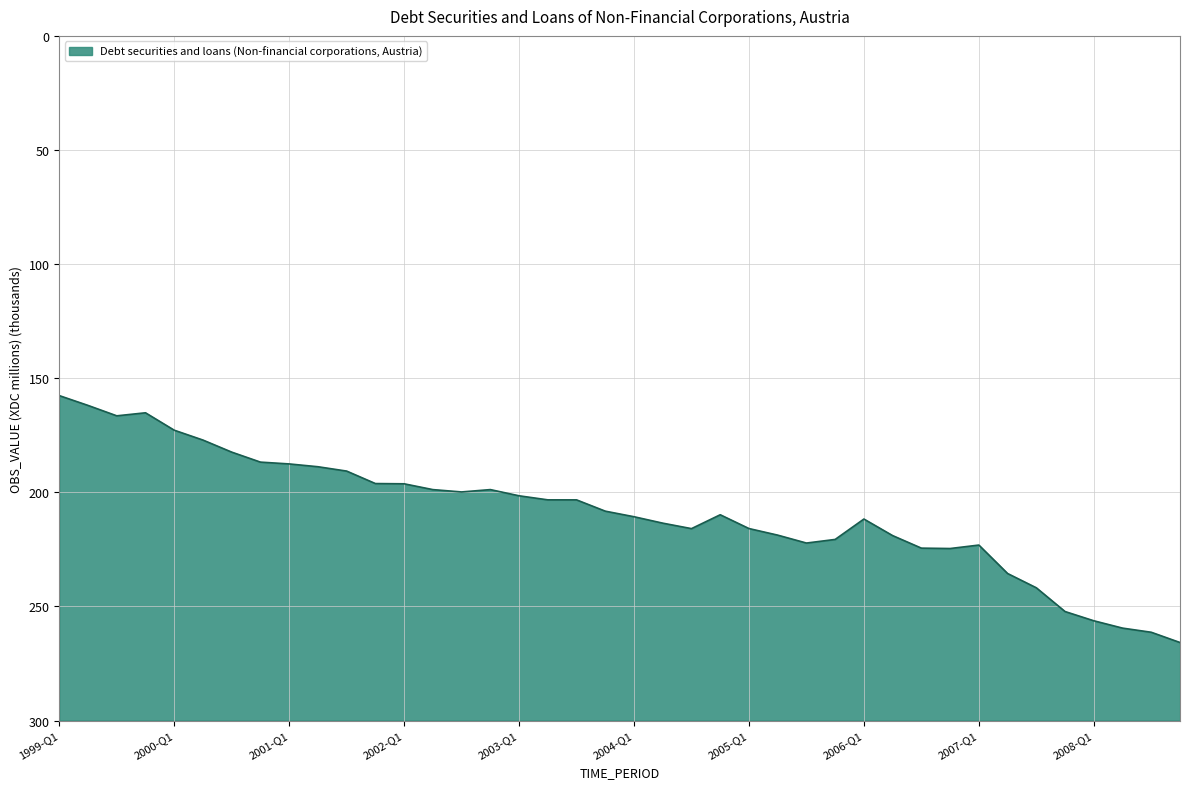

At which label does the data first exceed 209826?

2004-Q1